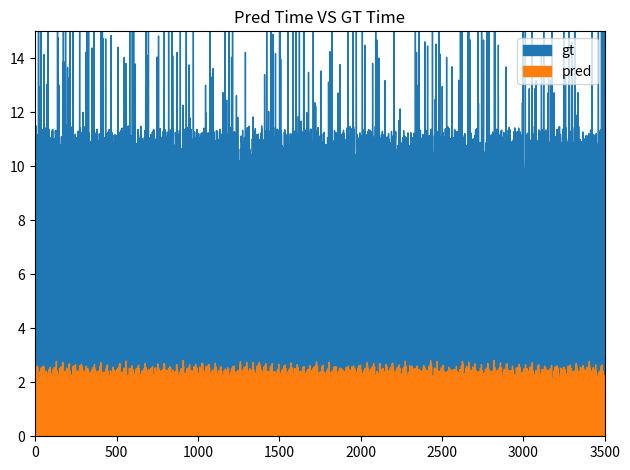

Does the chart have visible grid lines?

No